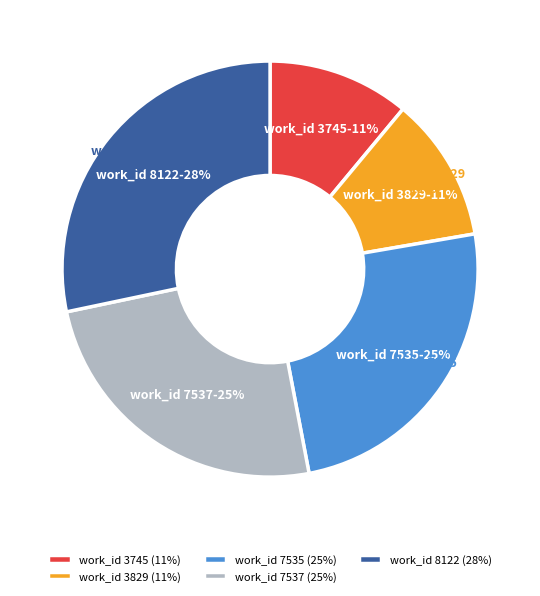

Is there a majority slice in this chart?

No